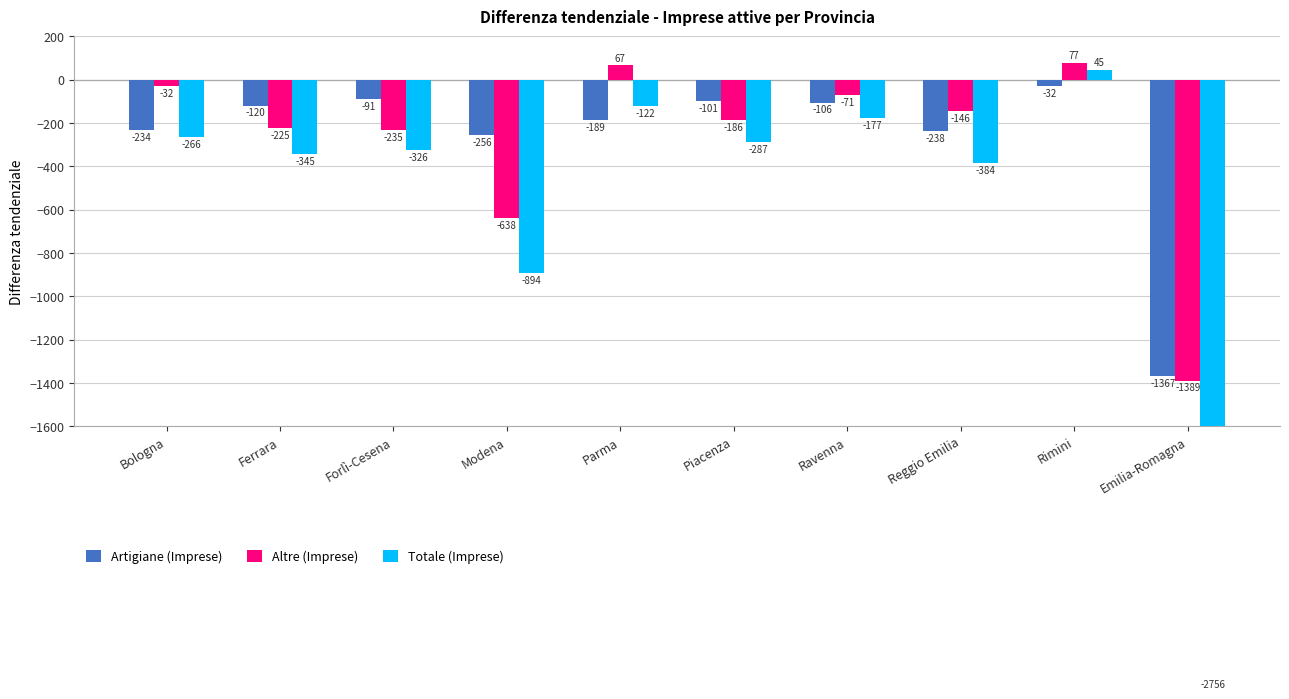

Reading left to right, transcribe all the data shown in this chart.

Artigiane (Imprese): -234	-120	-91	-256	-189	-101	-106	-238	-32	-1367
Altre (Imprese): -32	-225	-235	-638	67	-186	-71	-146	77	-1389
Totale (Imprese): -266	-345	-326	-894	-122	-287	-177	-384	45	-2756